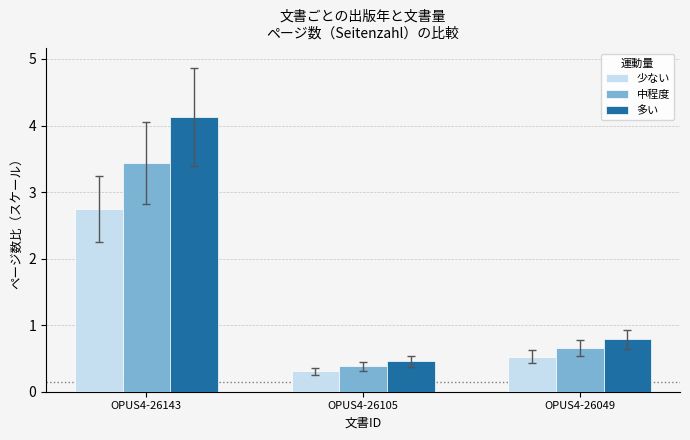

What is the value of the 多い bar at the 2nd from the left?

0.5